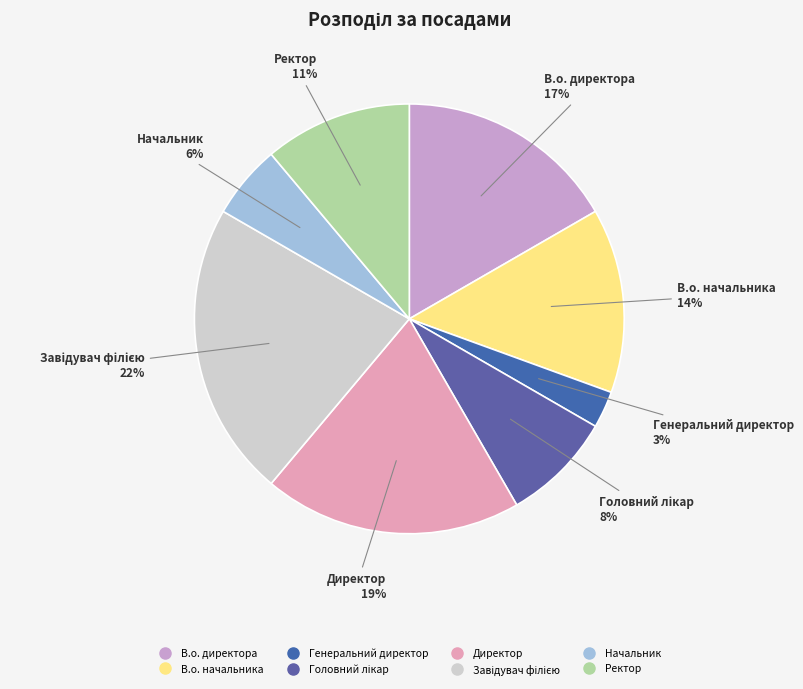

Combined, do Генеральний директор and В.о. начальника account for over 50%?

No